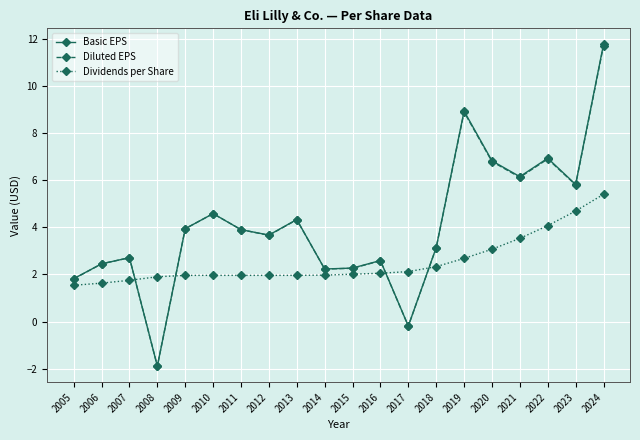

Which category has the highest value across all series?

2024